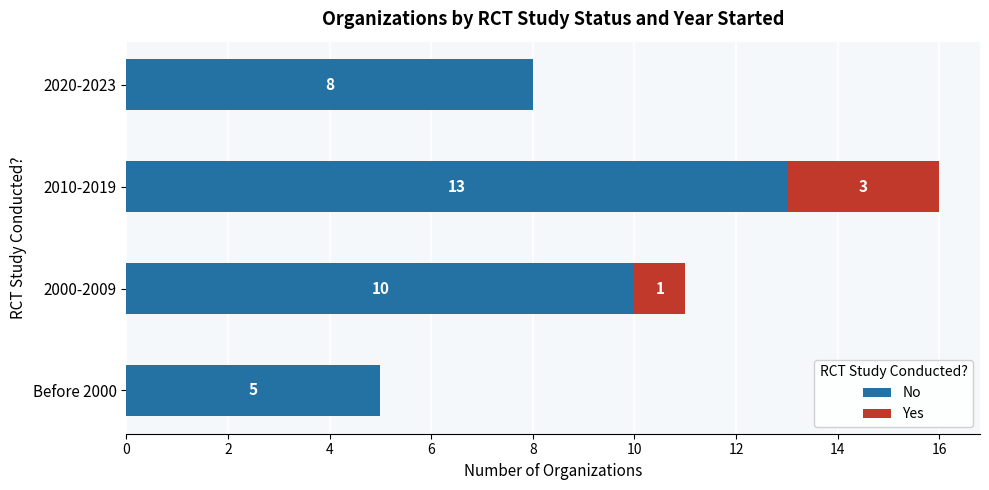

What is the sum of all No values?

36